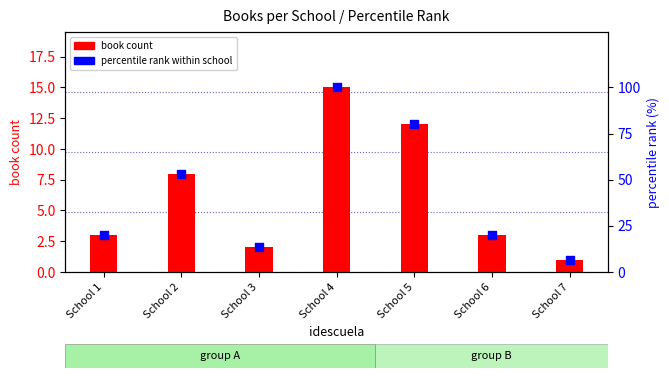

What is the total value across all series at School 1?

23.0